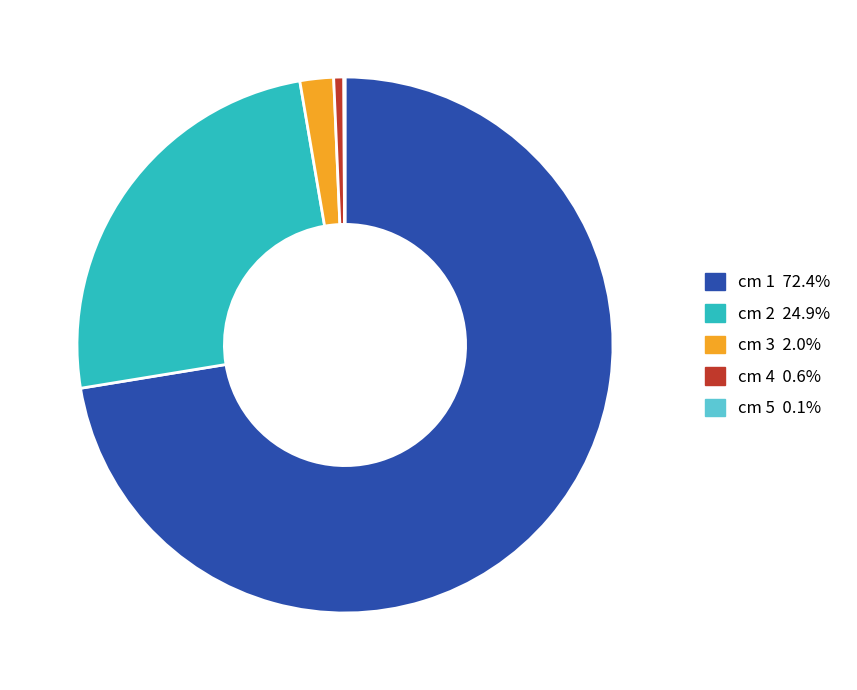

Combined, do cm 1 72.4% and cm 4 0.6% account for over 50%?

Yes